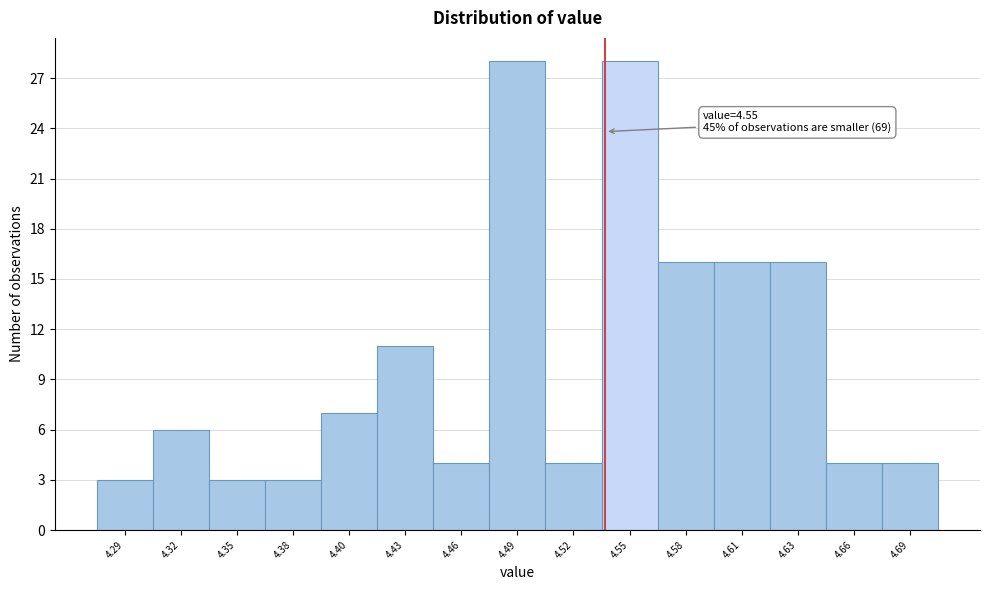

Reading left to right, what are all the values shown in this chart?

4.29=3	4.32=6	4.35=3	4.38=3	4.40=7	4.43=11	4.46=4	4.49=28	4.52=4	4.55=28	4.58=16	4.61=16	4.63=16	4.66=4	4.69=4